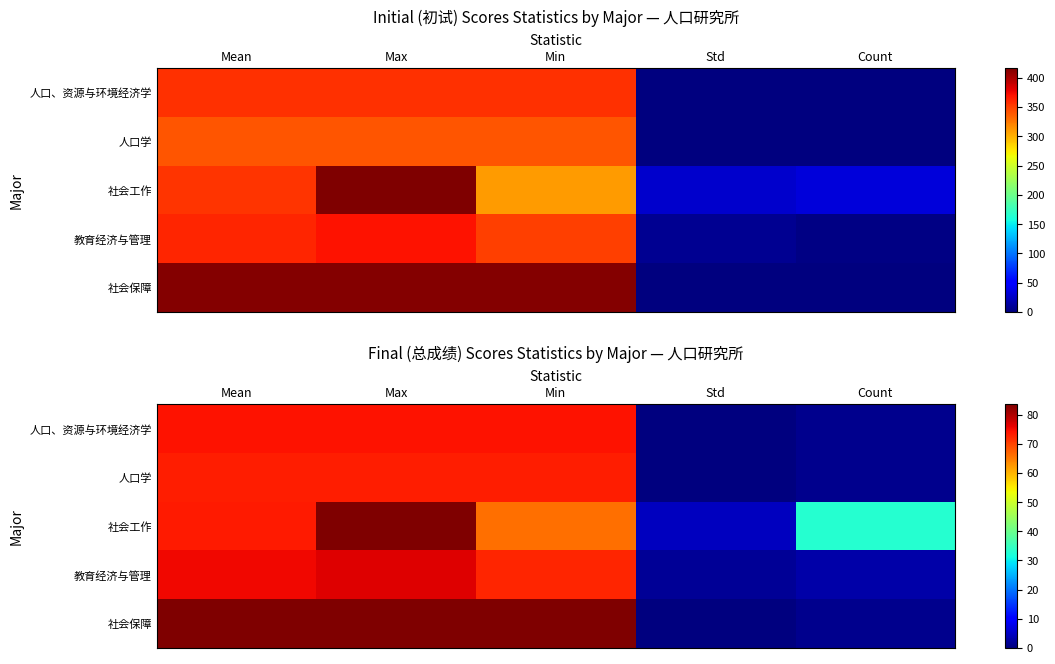

How many data points in 社会工作 are less than 65?

2